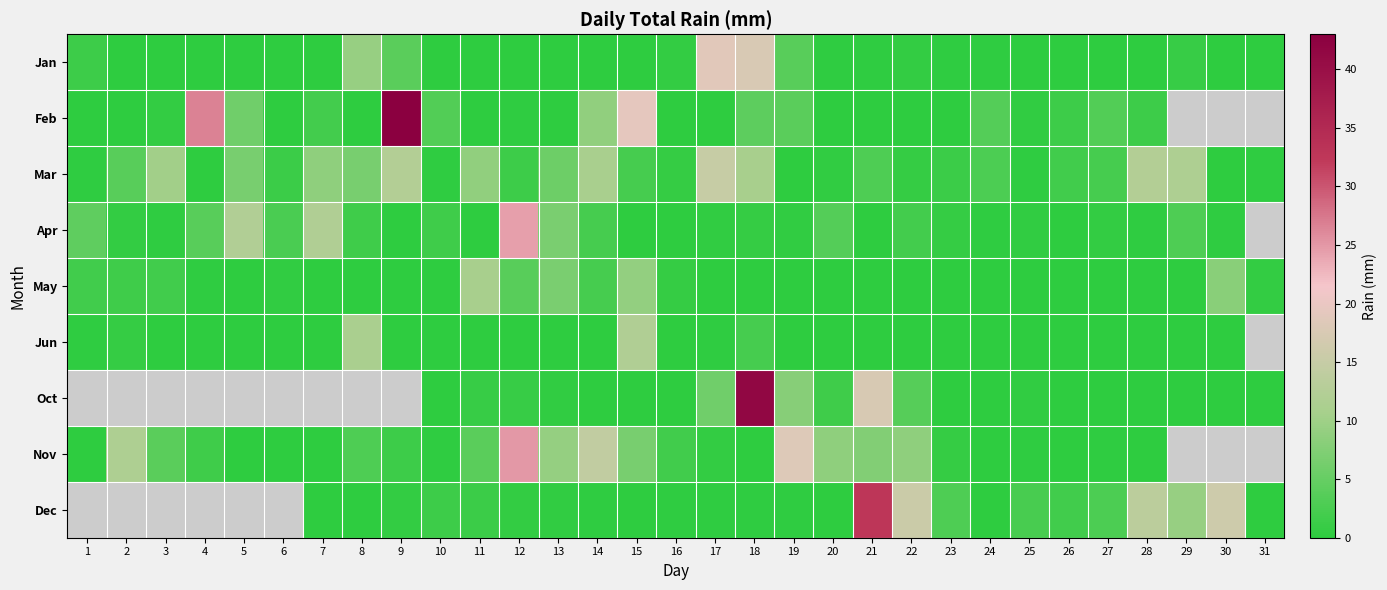

Is it true that Jan equals 0.4 at 23?

False